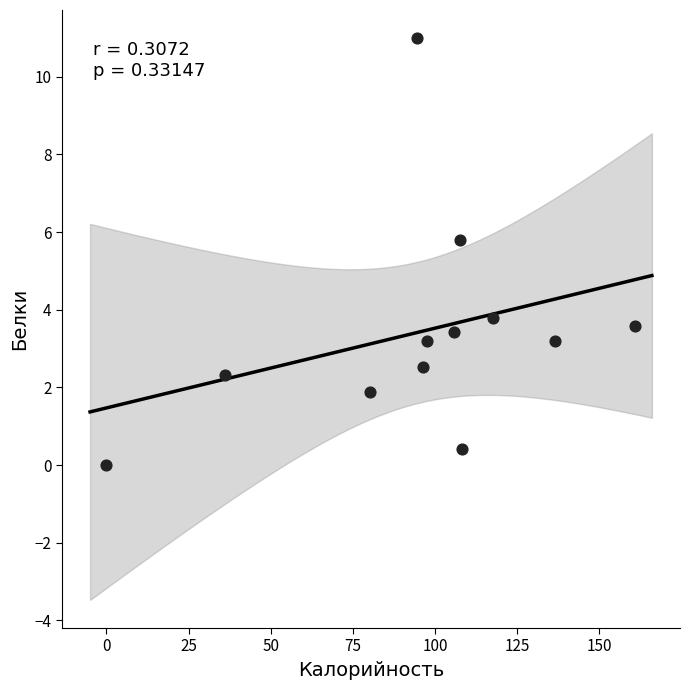

What is the average X value?

95.1